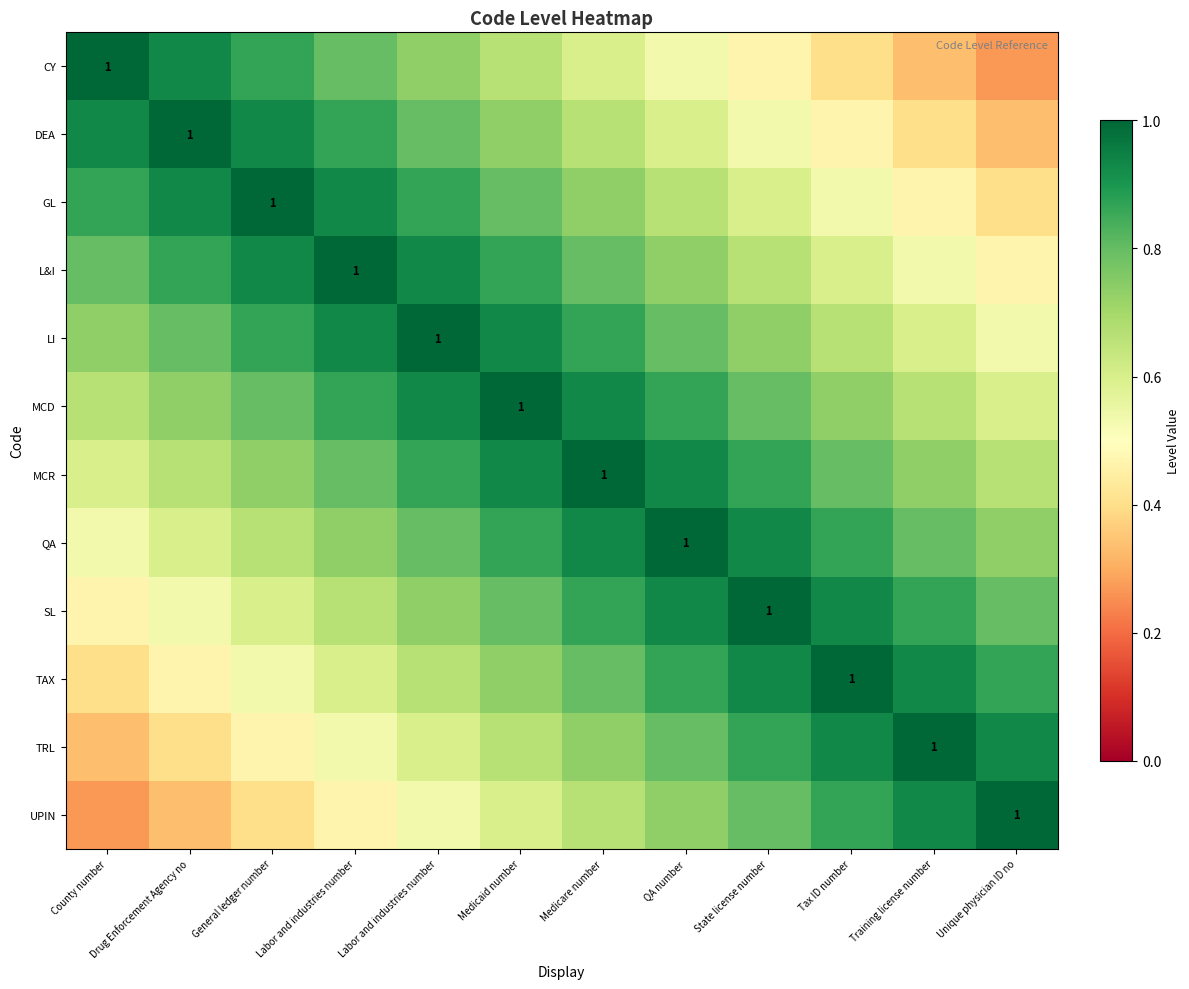

What is the total value across all series at Labor and industries number?

9.2